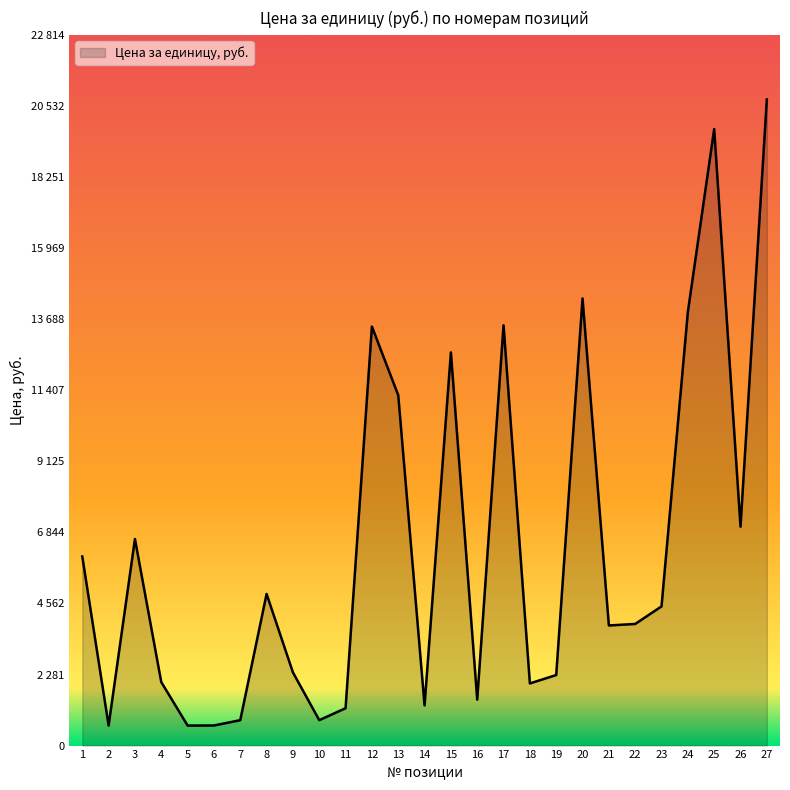

The value at 23 is 6382.4. True or false?

False